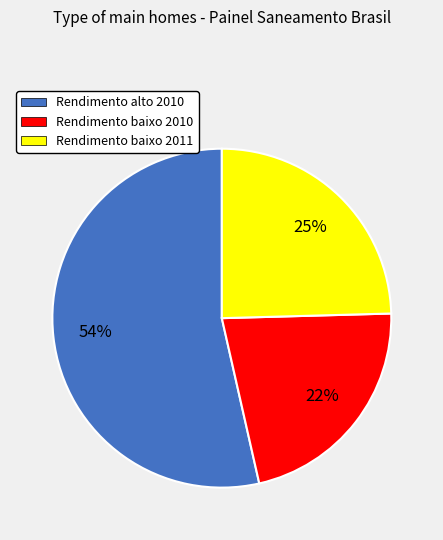

Is Rendimento baixo 2010 the majority of the pie?

No